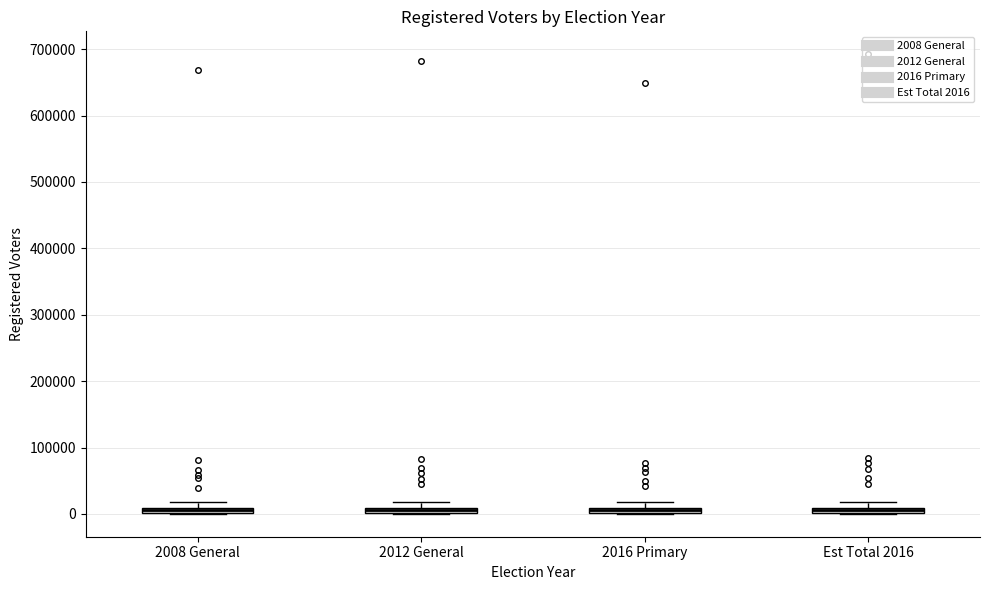

Where is the lower edge of the box for Est Total 2016 on the y-axis? The values are not printed on the chart, so give them approximately, as read against the axis.

0